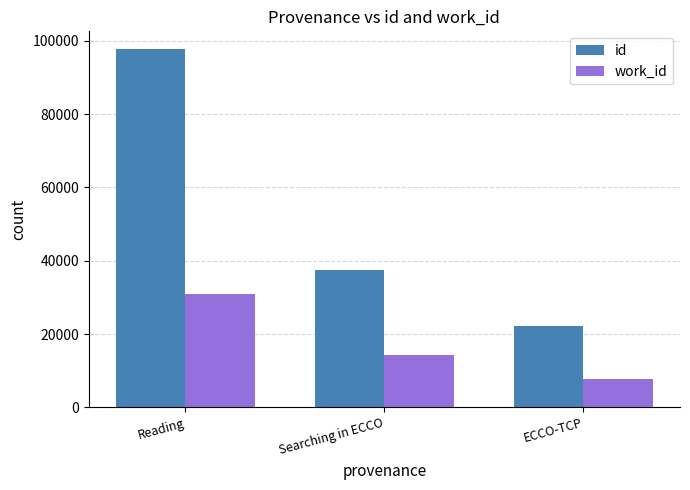

How many data points in id are less than 37532?

1